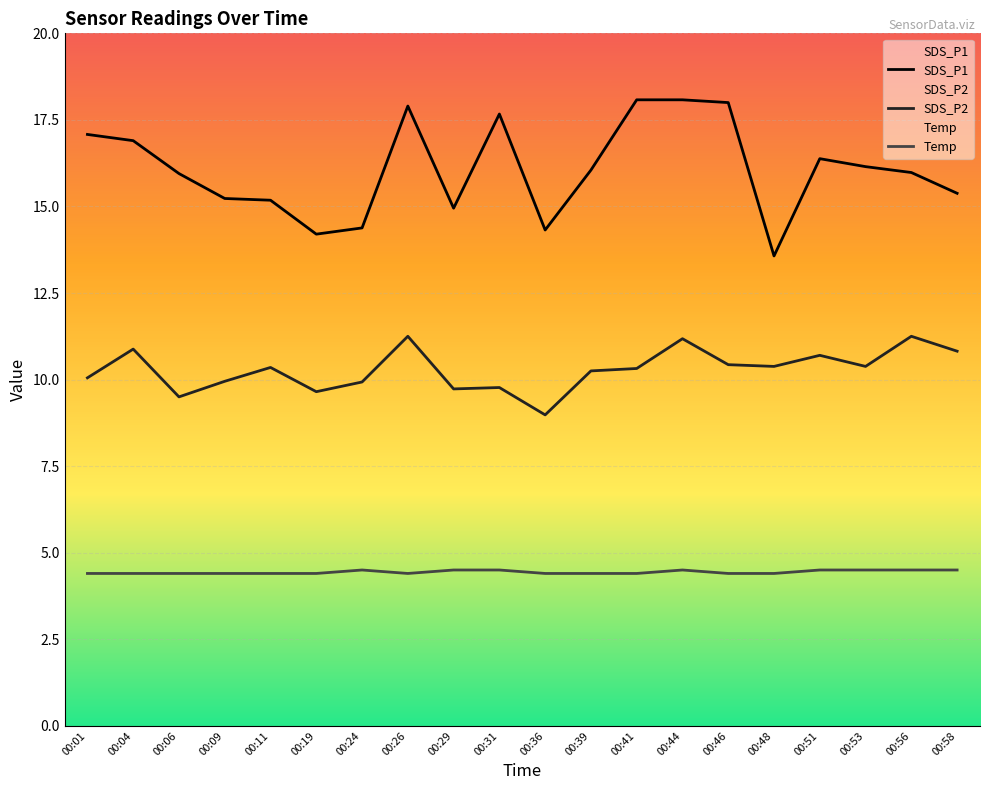

What is the difference between the maximum and minimum values in the SDS_P1 series?

4.5